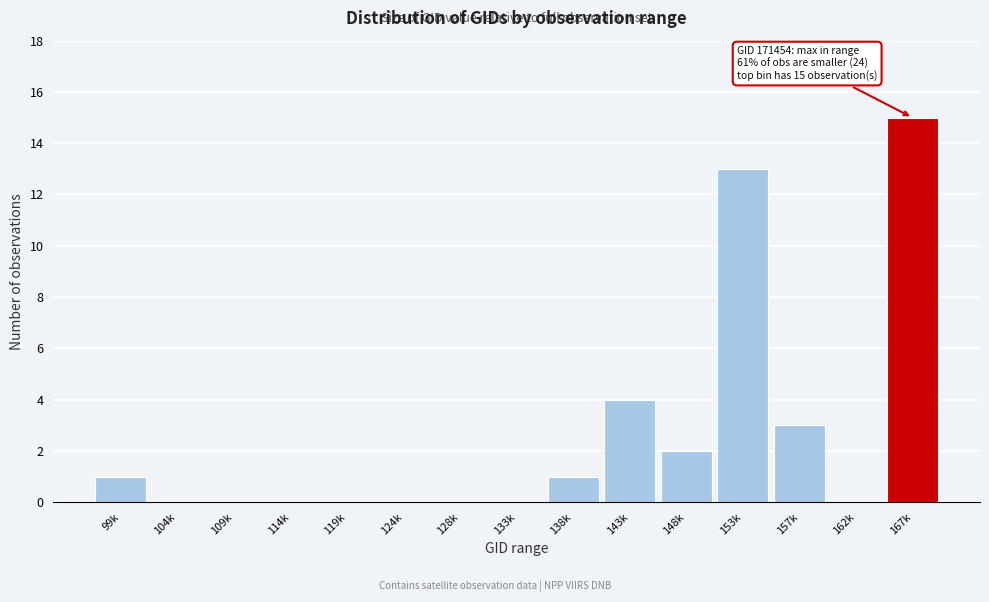

Where is the data nearest to the value 7?

143k